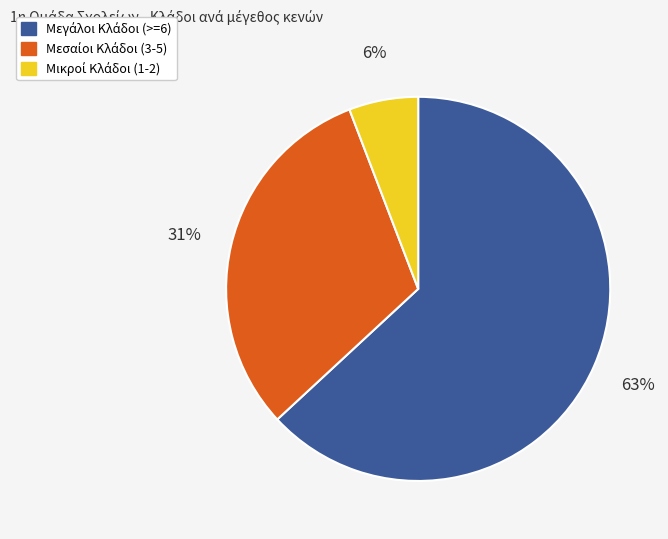

To the nearest percent, what is the average slice percentage?

33%